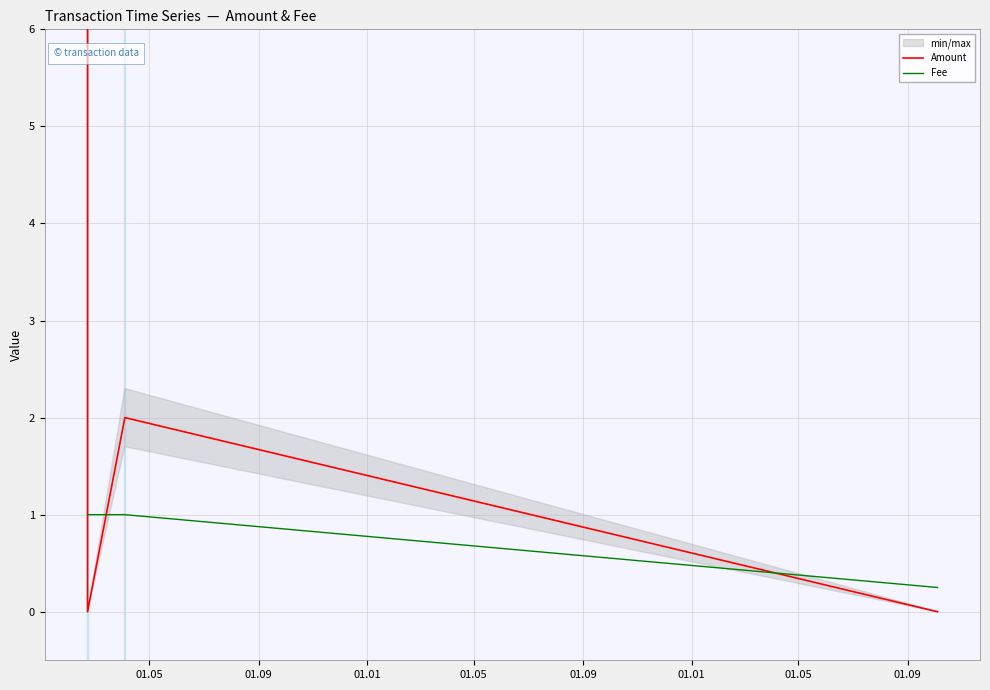

Is it true that Fee equals 1.7 at 01.09?

False